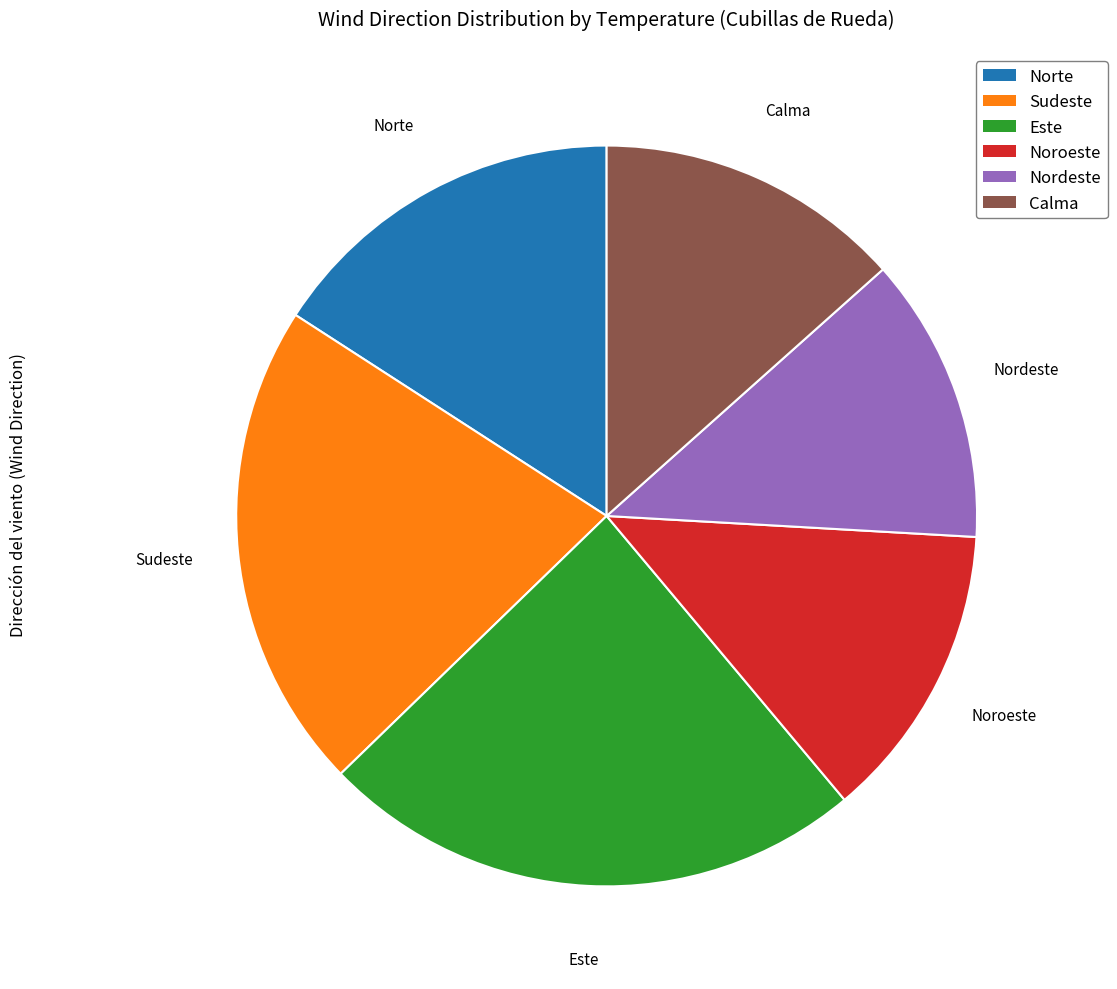

The Norte slice represents 7% of the pie. True or false?

False